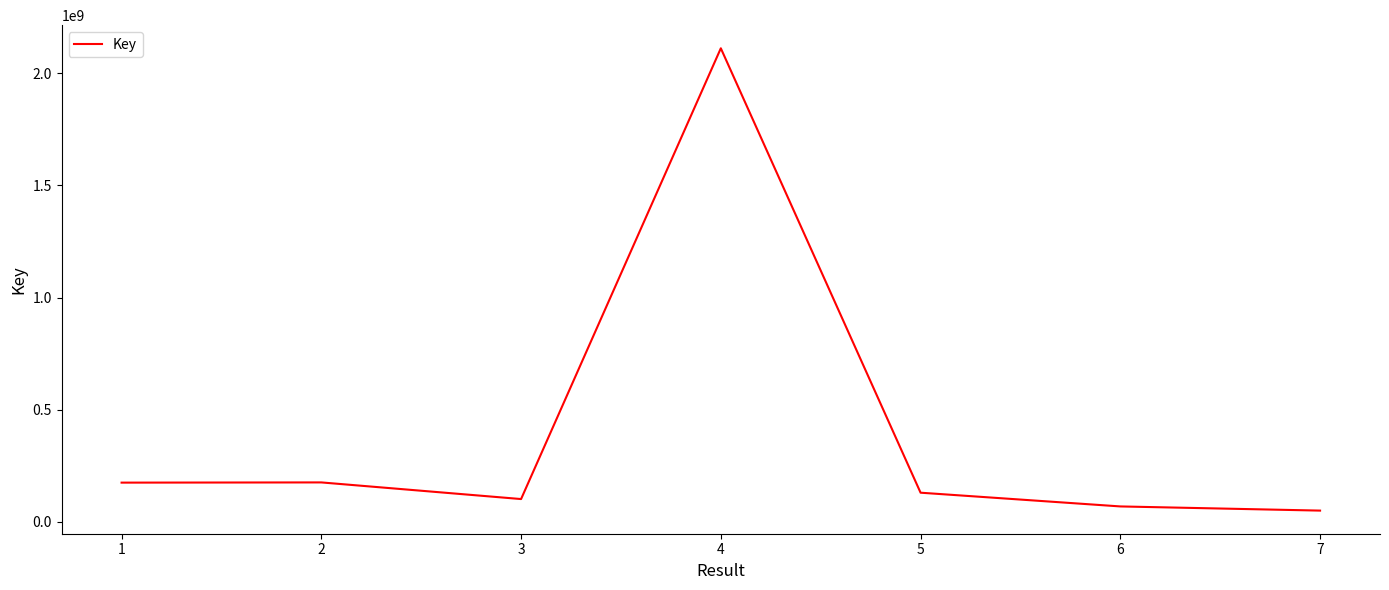

Is it true that the value at 5 is 129529770?

True